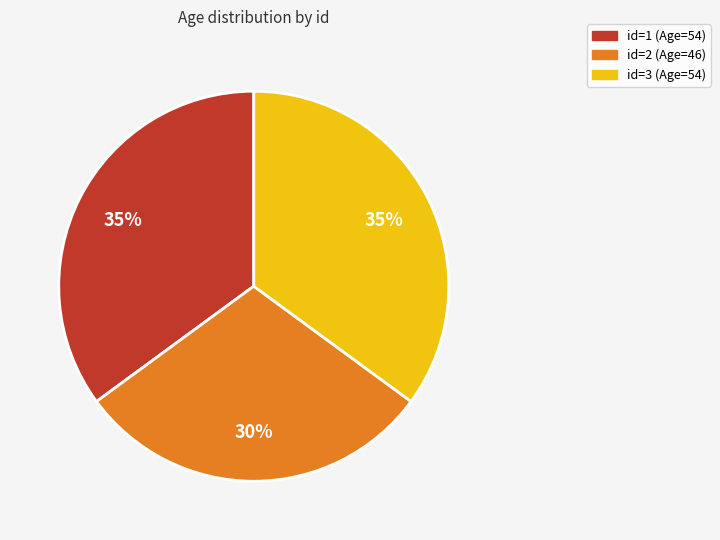

What is the smallest slice in the pie chart?

id=2 (Age=46)